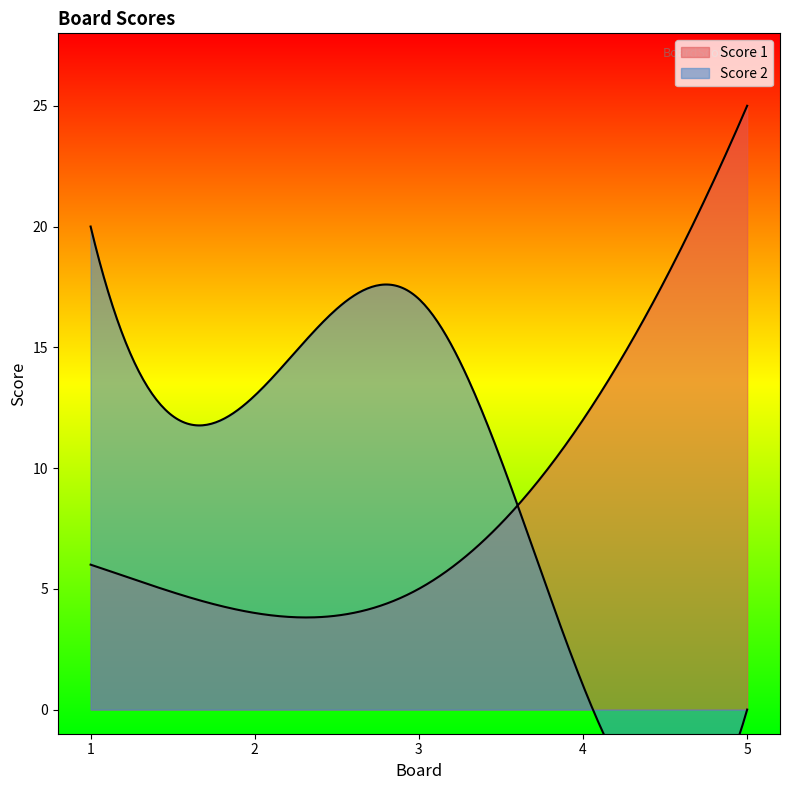

Which series has the largest total across all categories?

Score 1